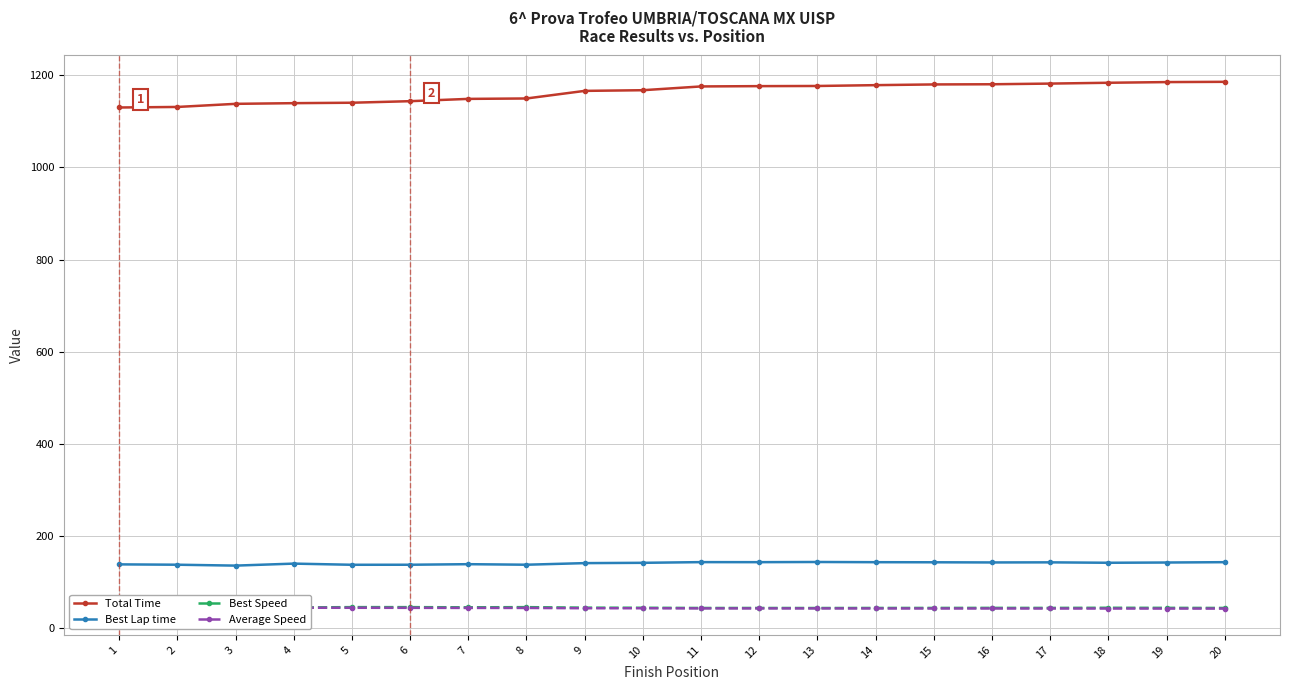

The Total Time series shows 1180.1 at 15. True or false?

True